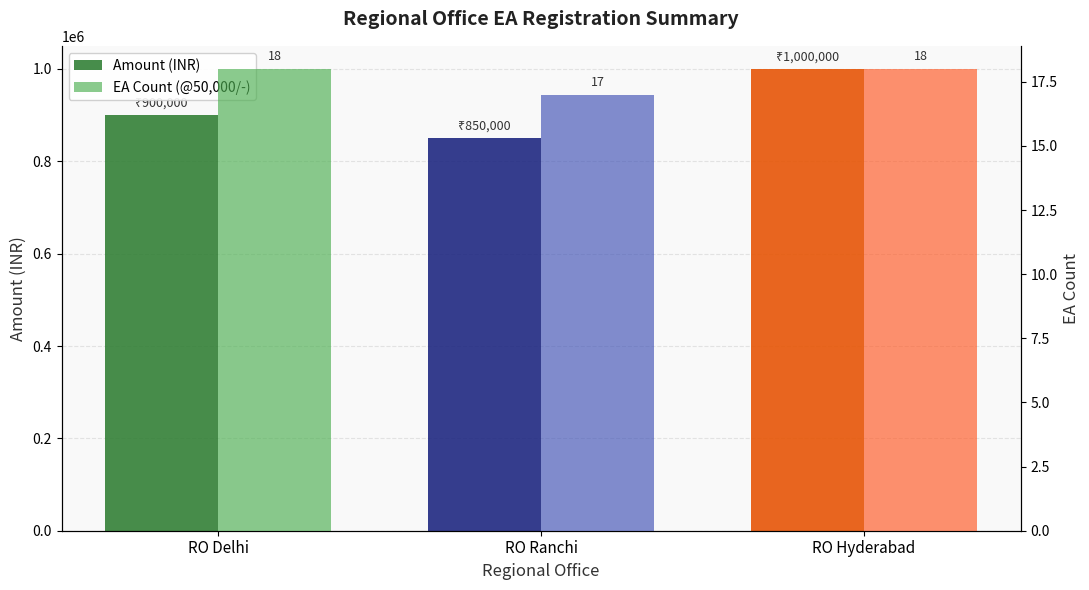

The value of EA Count (@50,000/-) at RO Hyderabad is 25. True or false?

False